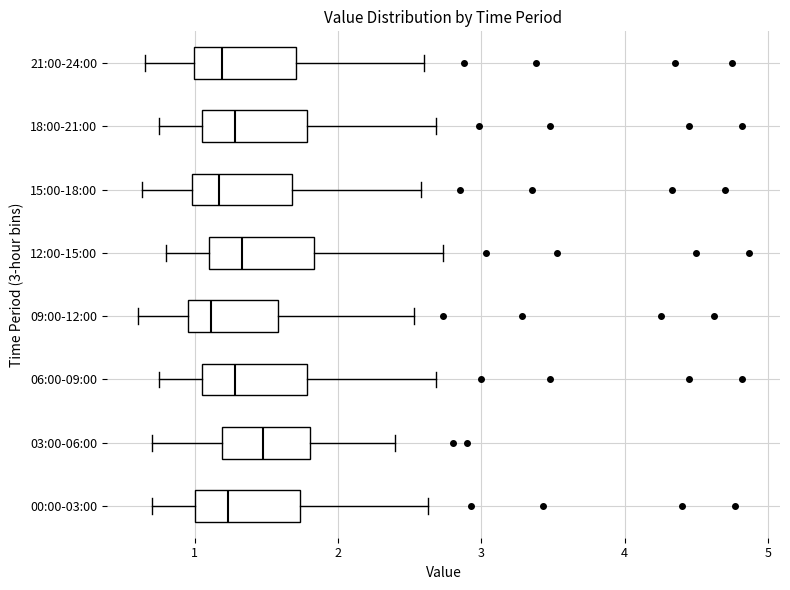

Reading bottom to top, read every box against the x-axis: the position of its median line, the range the box covers, and the ends of its whiskers. The values are not printed on the chart, so give them approximately, as read against the axis.

00:00-03:00: median 1.2, box 1.0 to 1.7, whiskers 0.7 to 2.6
03:00-06:00: median 1.5, box 1.2 to 1.8, whiskers 0.7 to 2.4
06:00-09:00: median 1.3, box 1.1 to 1.8, whiskers 0.8 to 2.7
09:00-12:00: median 1.1, box 1.0 to 1.6, whiskers 0.6 to 2.5
12:00-15:00: median 1.3, box 1.1 to 1.8, whiskers 0.8 to 2.7
15:00-18:00: median 1.2, box 1.0 to 1.7, whiskers 0.6 to 2.6
18:00-21:00: median 1.3, box 1.1 to 1.8, whiskers 0.8 to 2.7
21:00-24:00: median 1.2, box 1.0 to 1.7, whiskers 0.7 to 2.6